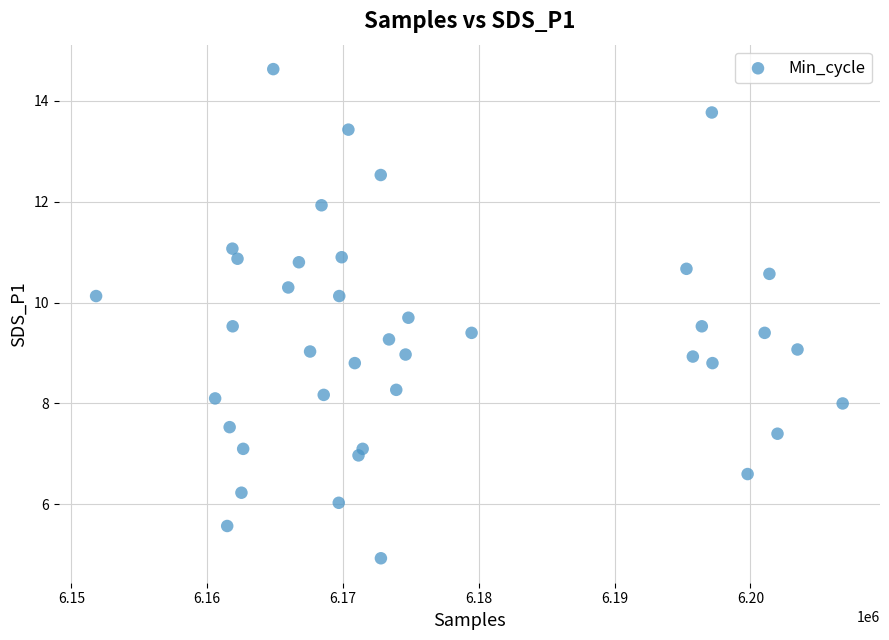

What is the range of X values (max minus min)?

54977.0